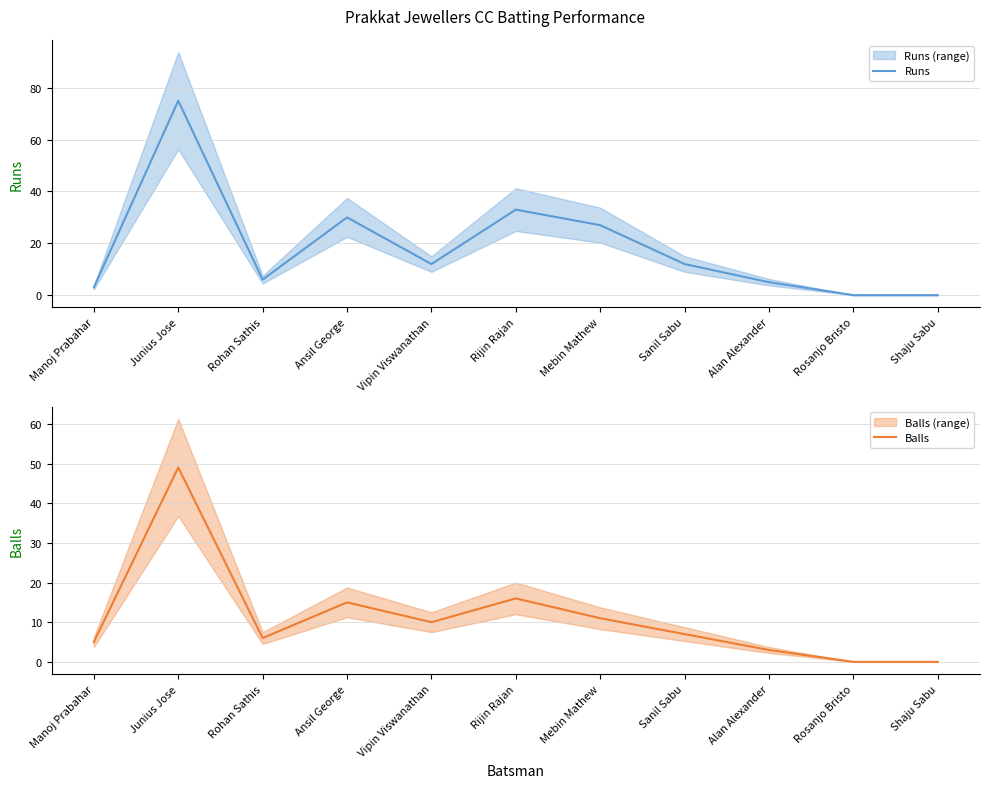

What position from the left is Rijin Rajan?

6